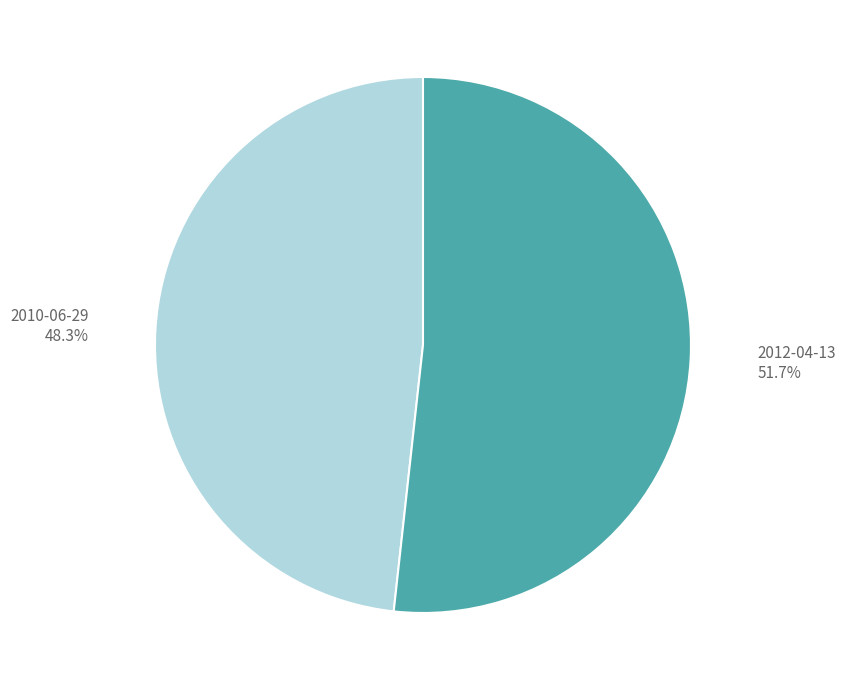

Is there any slice that represents more than half of the pie?

Yes